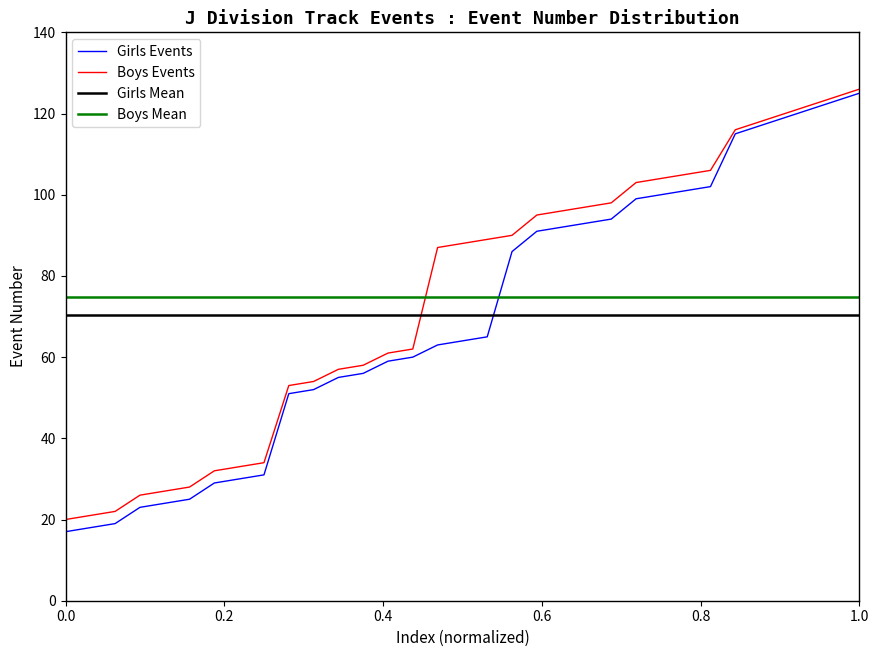

Reading left to right, extract all data points from this chart.

Girls Events: 17	18	19	23	24	25	29	30	31	51	52	55	56	59	60	63	64	65	86	91	92	93	94	99	100	101	102	115	117	119	121	123	125
Boys Events: 20	21	22	26	27	28	32	33	34	53	54	57	58	61	62	87	88	89	90	95	96	97	98	103	104	105	106	116	118	120	122	124	126